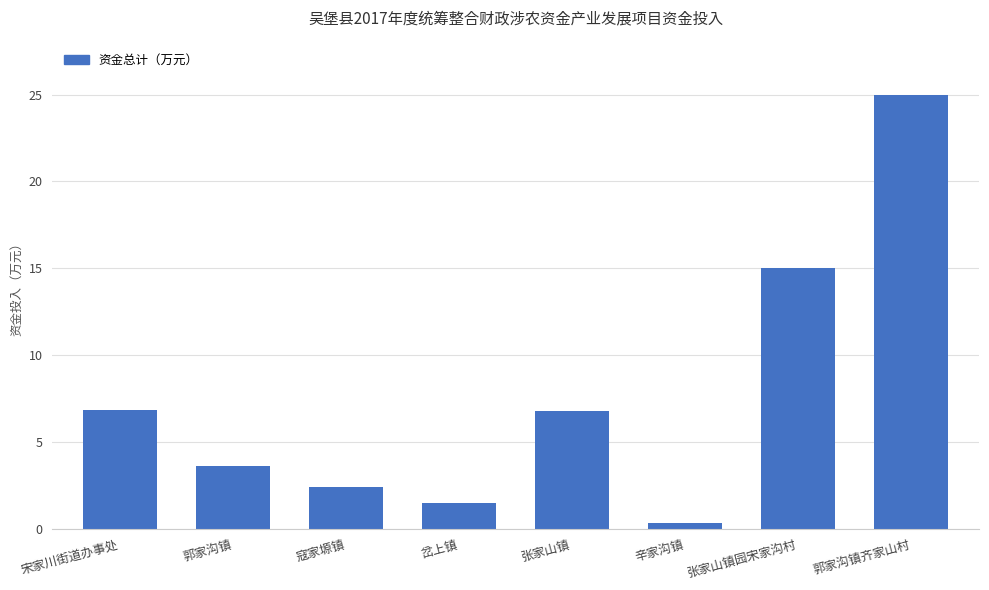

Count the number of values greater than 6.

4